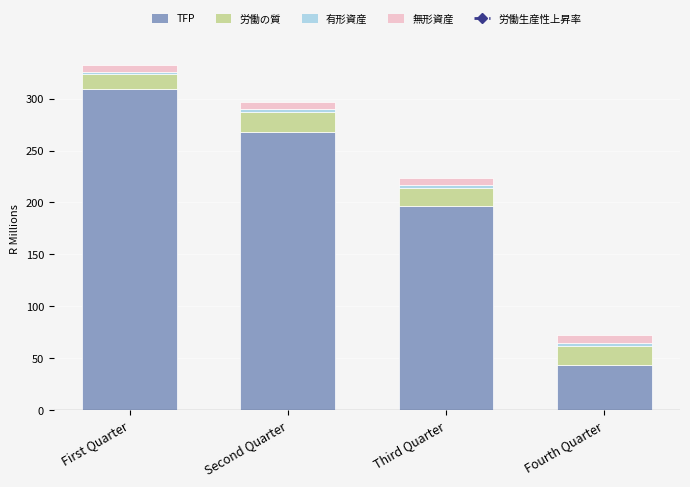

List the labels in order of TFP value, largest first.

First Quarter, Second Quarter, Third Quarter, Fourth Quarter